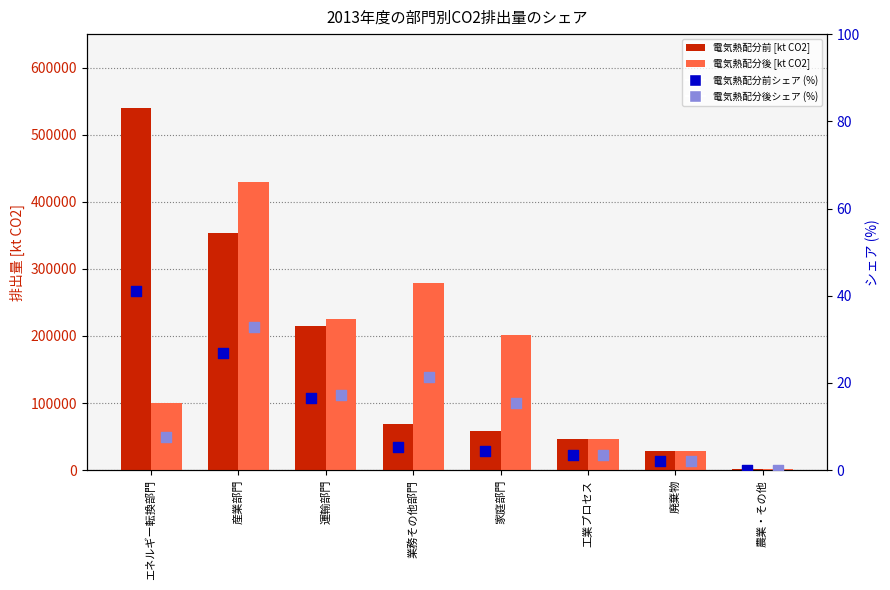

Which series has the widest spread of Y values?

電気熱配分前 [kt CO2]